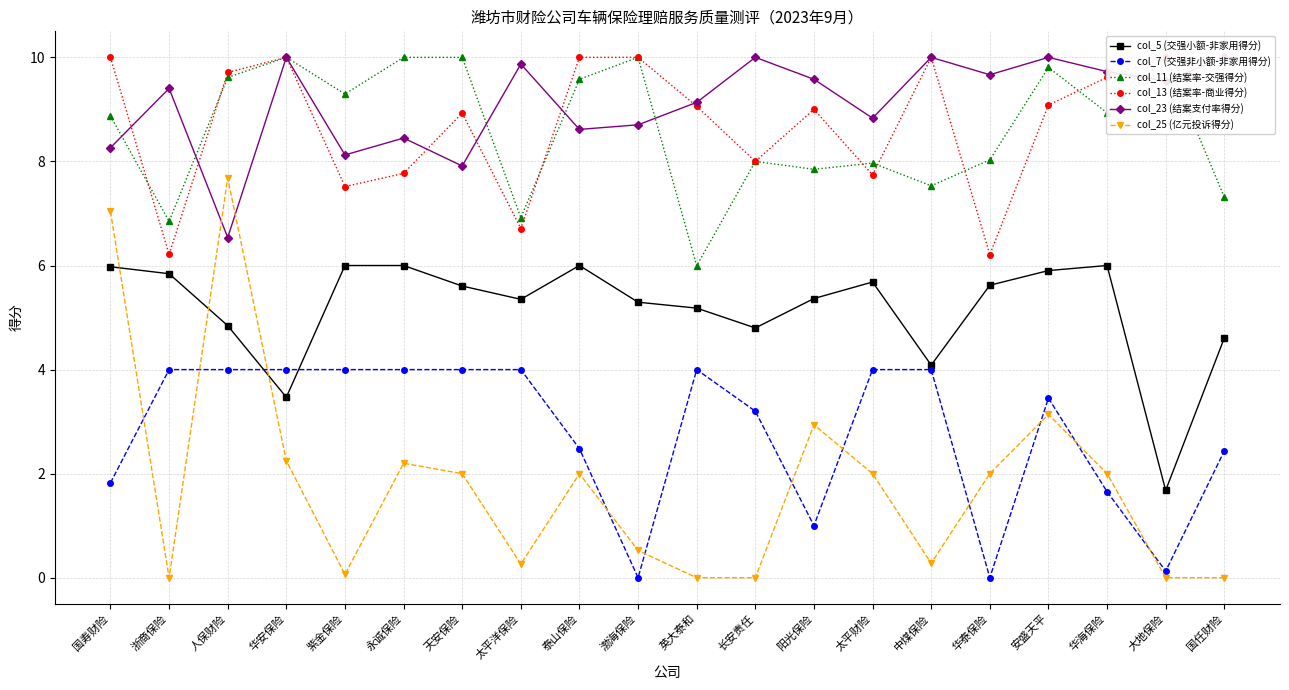

True or false: col_11 (结案率-交强得分) and col_7 (交强非小额-非家用得分) intersect in this chart.

False